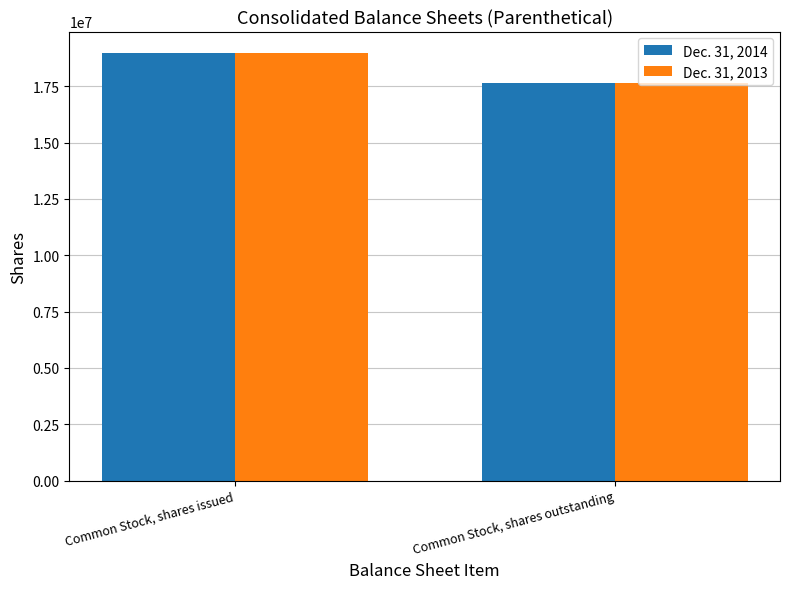

True or false: Dec. 31, 2013 has a value of 18983000 at Common Stock, shares issued.

True